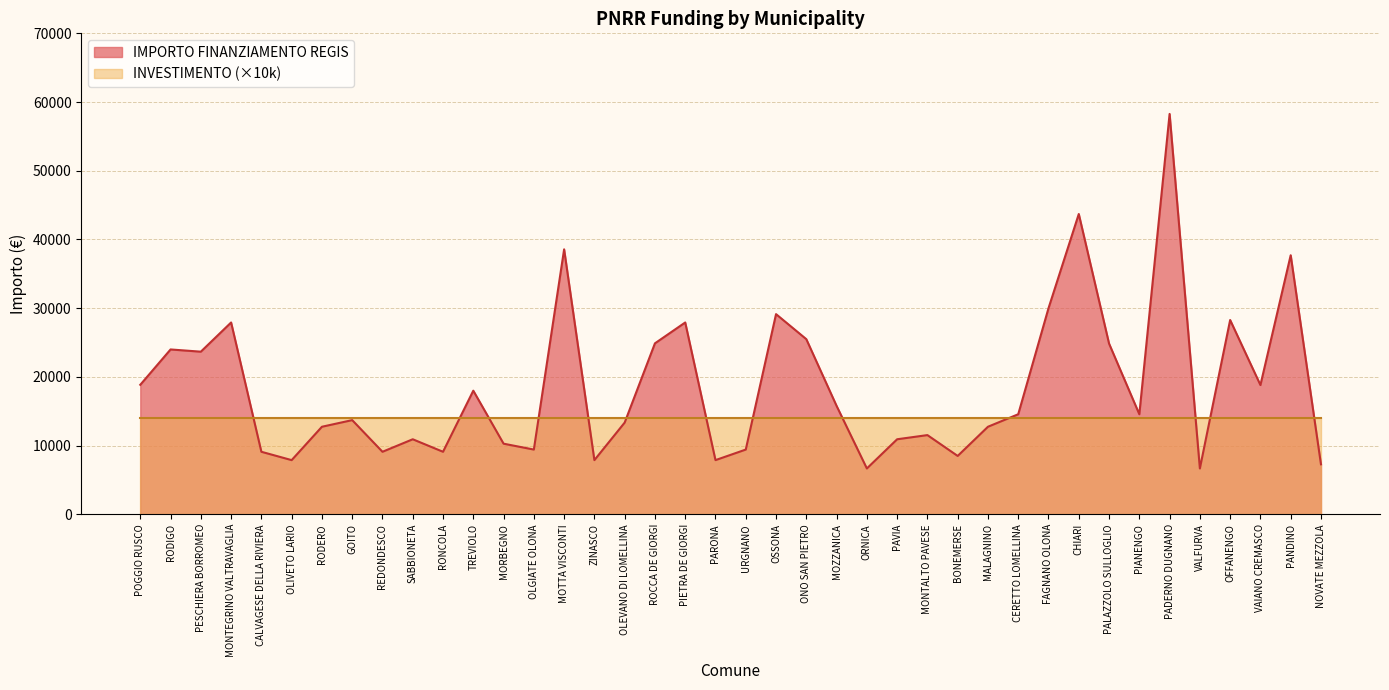

At which category does the chart reach its peak across all series?

PADERNO DUGNANO